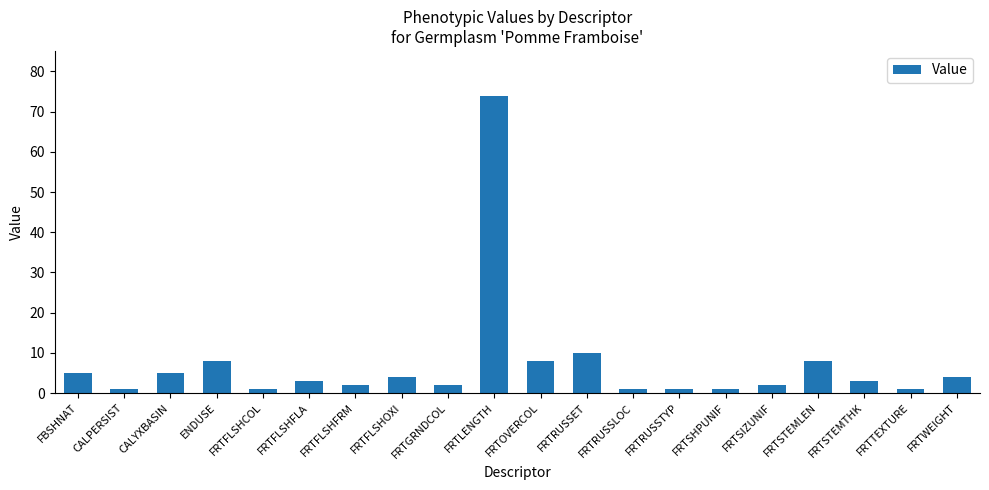

At which label is the value closest to 37?

FRTRUSSET